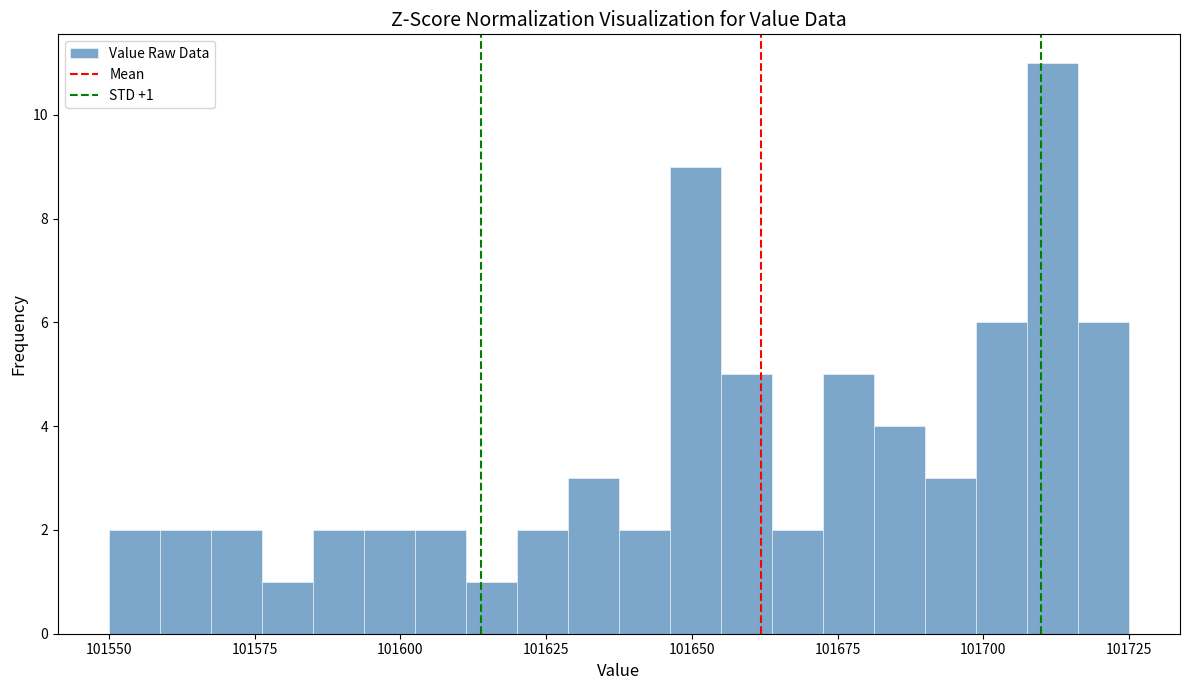

Around what value on the x-axis is the tallest bar? Give the approximate position of its centre, as read against the axis.

101710